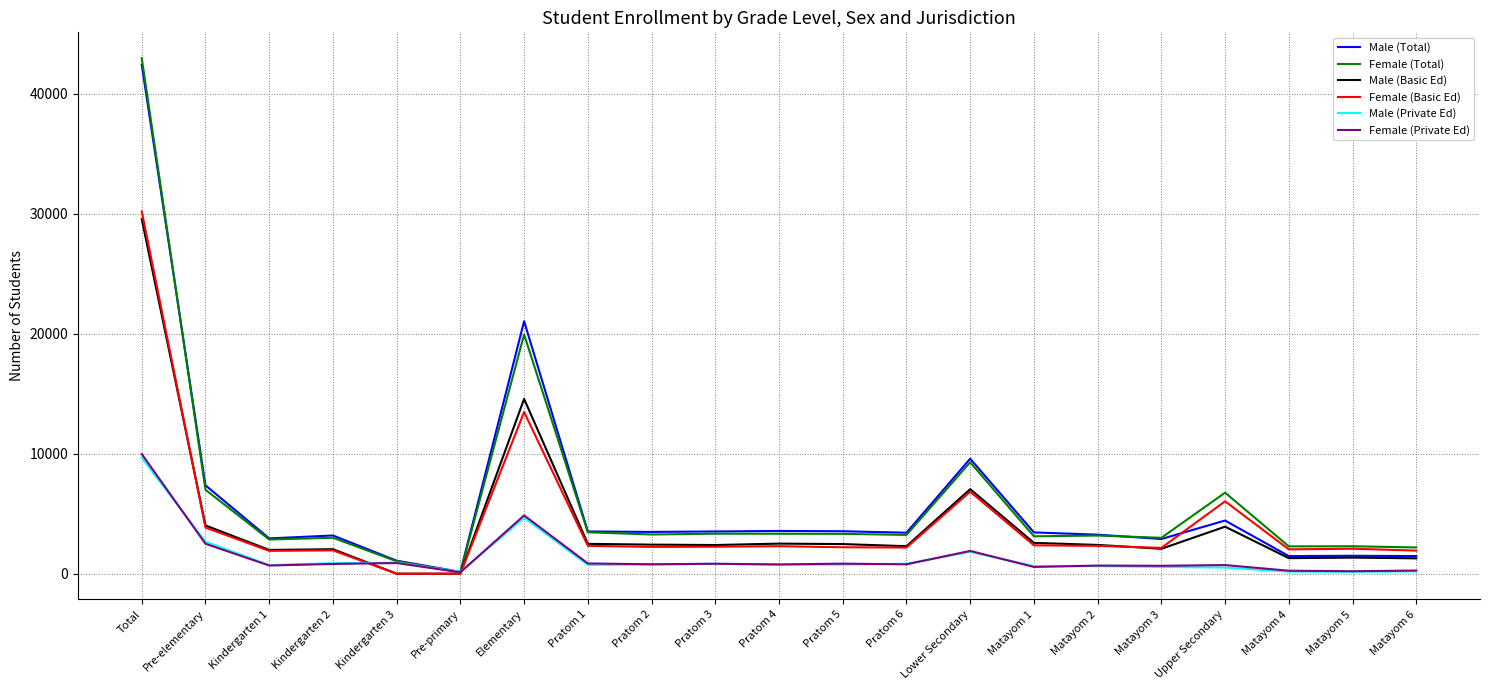

What is the maximum value for Male (Basic Ed)?

29558